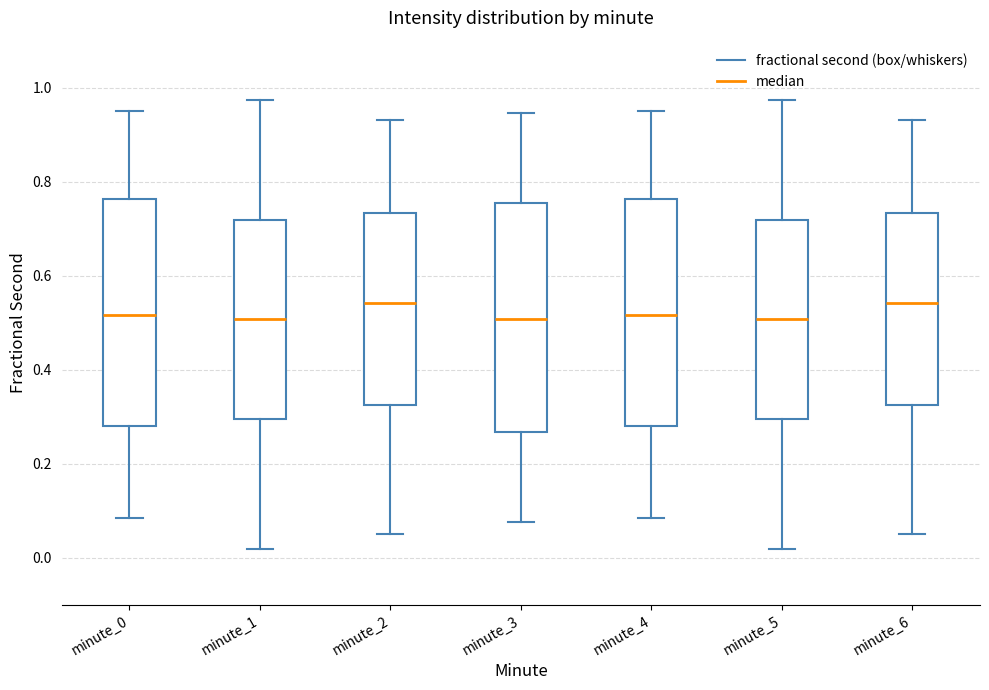

Reading left to right, read every box against the y-axis: the position of its median line, the range the box covers, and the ends of its whiskers. The values are not printed on the chart, so give them approximately, as read against the axis.

minute_0: median 0.52, box 0.28 to 0.76, whiskers 0.08 to 0.96
minute_1: median 0.50, box 0.30 to 0.72, whiskers 0.02 to 0.98
minute_2: median 0.54, box 0.32 to 0.74, whiskers 0.06 to 0.94
minute_3: median 0.50, box 0.26 to 0.76, whiskers 0.08 to 0.94
minute_4: median 0.52, box 0.28 to 0.76, whiskers 0.08 to 0.96
minute_5: median 0.50, box 0.30 to 0.72, whiskers 0.02 to 0.98
minute_6: median 0.54, box 0.32 to 0.74, whiskers 0.06 to 0.94